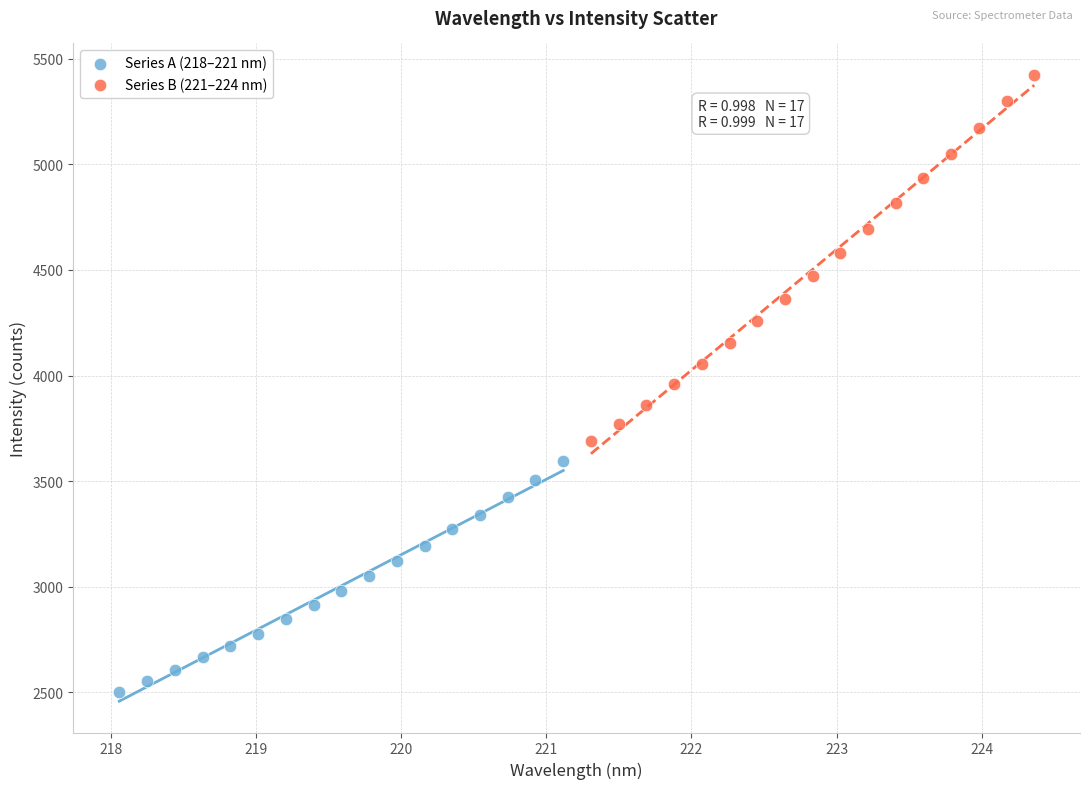

Which series reaches the maximum Y coordinate?

Series B (221–224 nm)